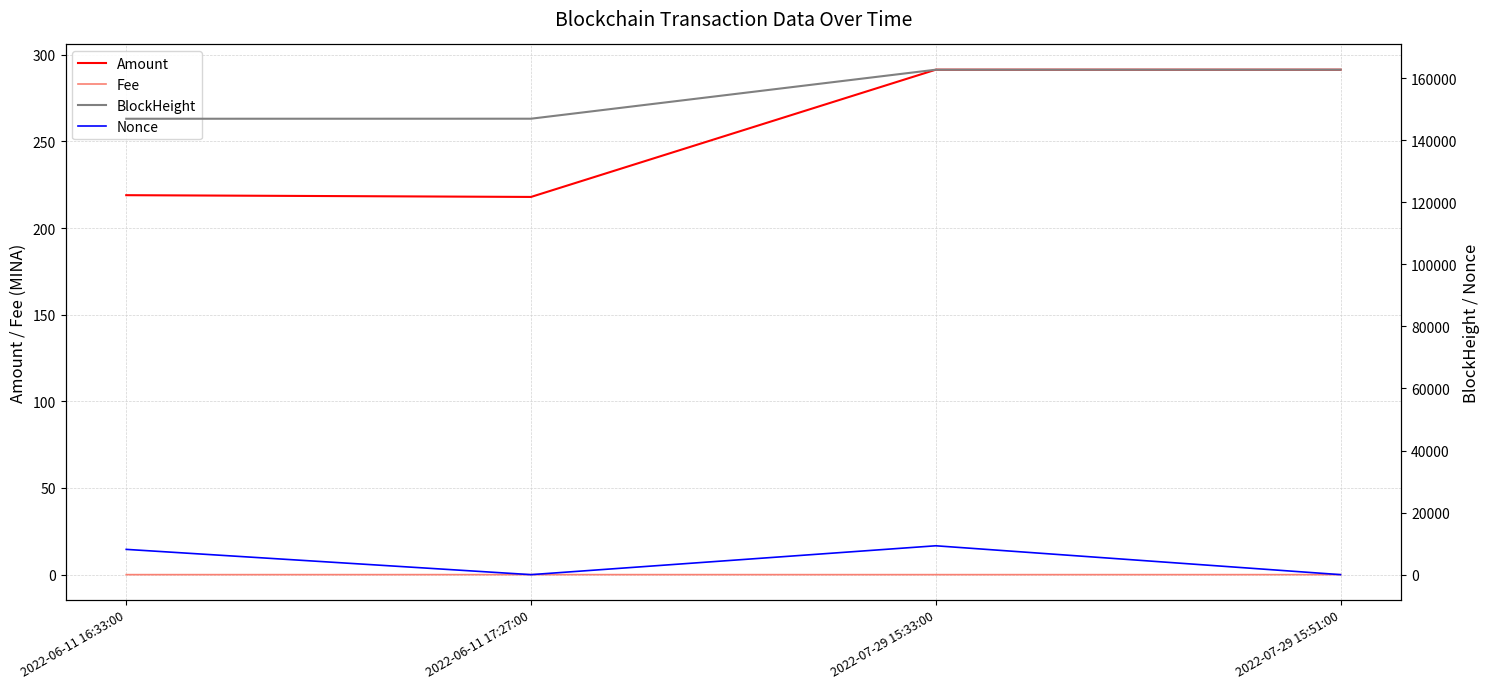

Where does the BlockHeight series first go above 162745?

2022-07-29 15:51:00